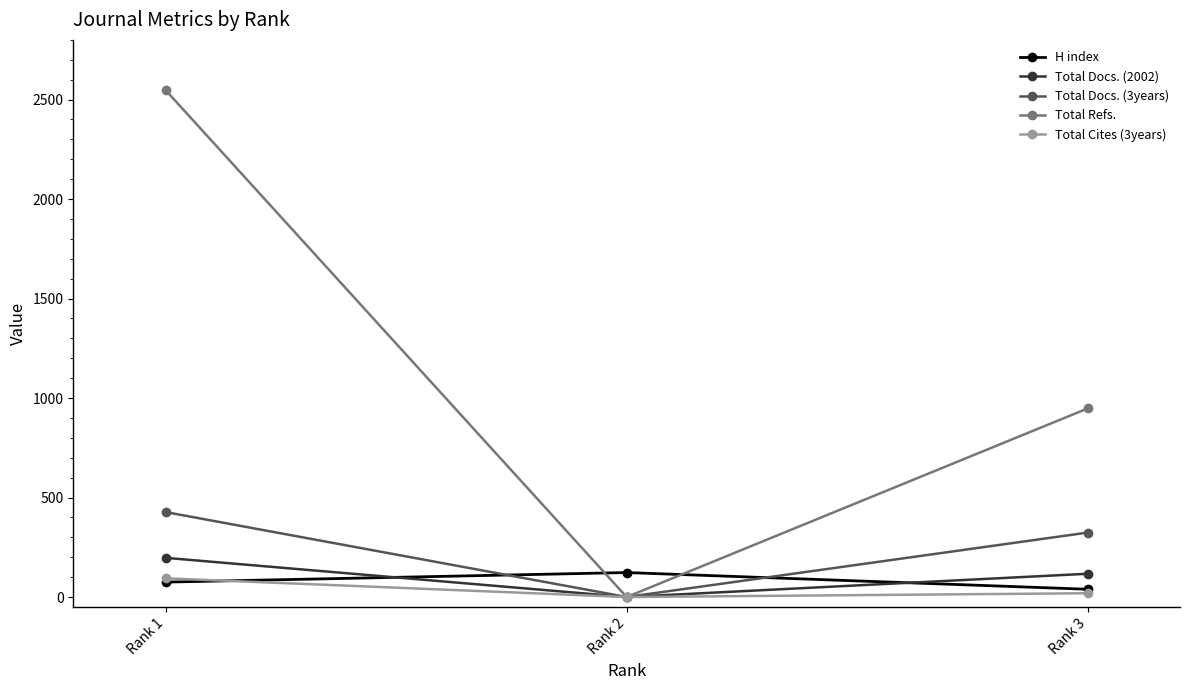

How many values in Total Cites (3years) are above zero?

2